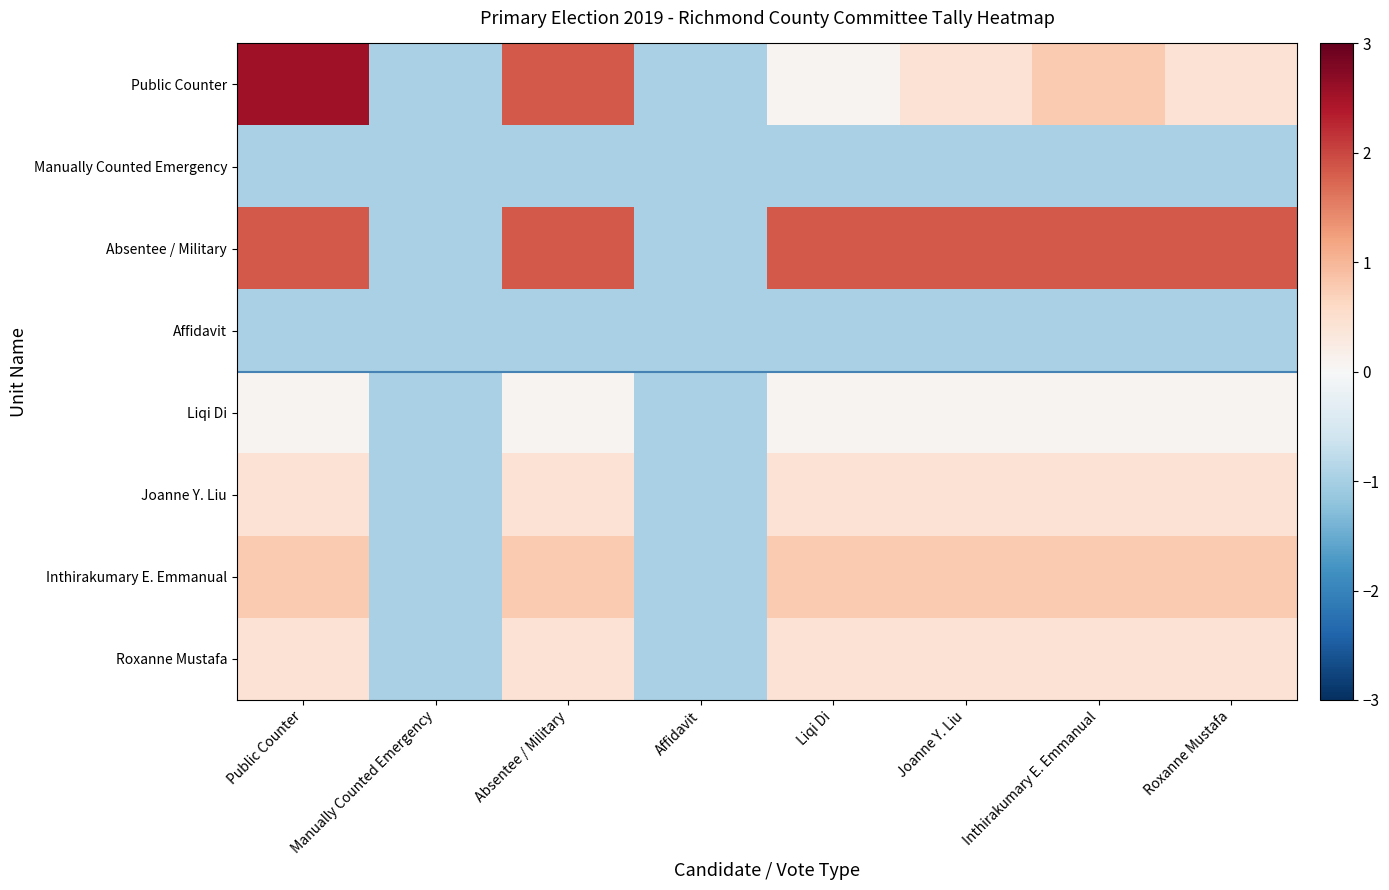

Between Manually Counted Emergency and Inthirakumary E. Emmanual, which series saw the biggest shift?

Absentee / Military